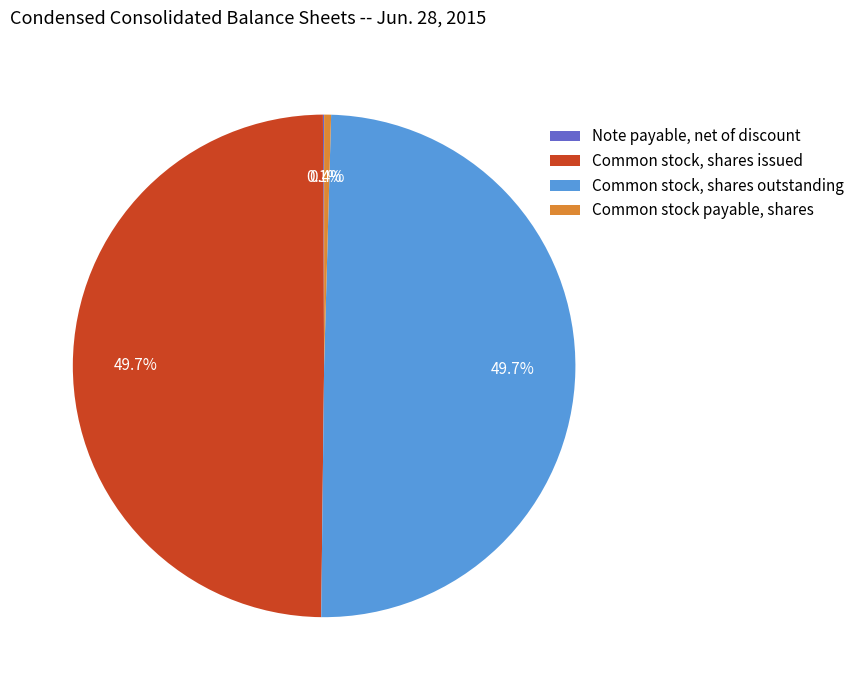

Is it true that Common stock, shares outstanding is 50% of the pie?

True